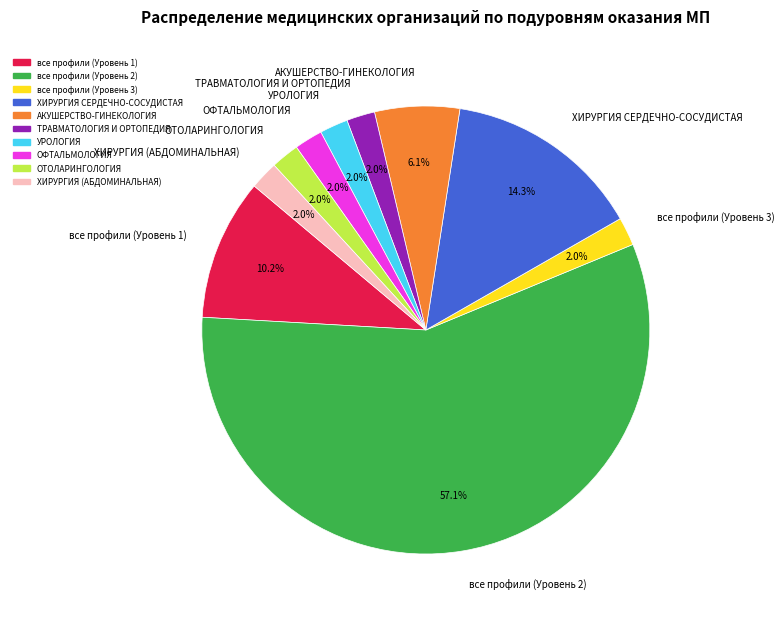

How much of the chart is everything except ОФТАЛЬМОЛОГИЯ?

98.0%